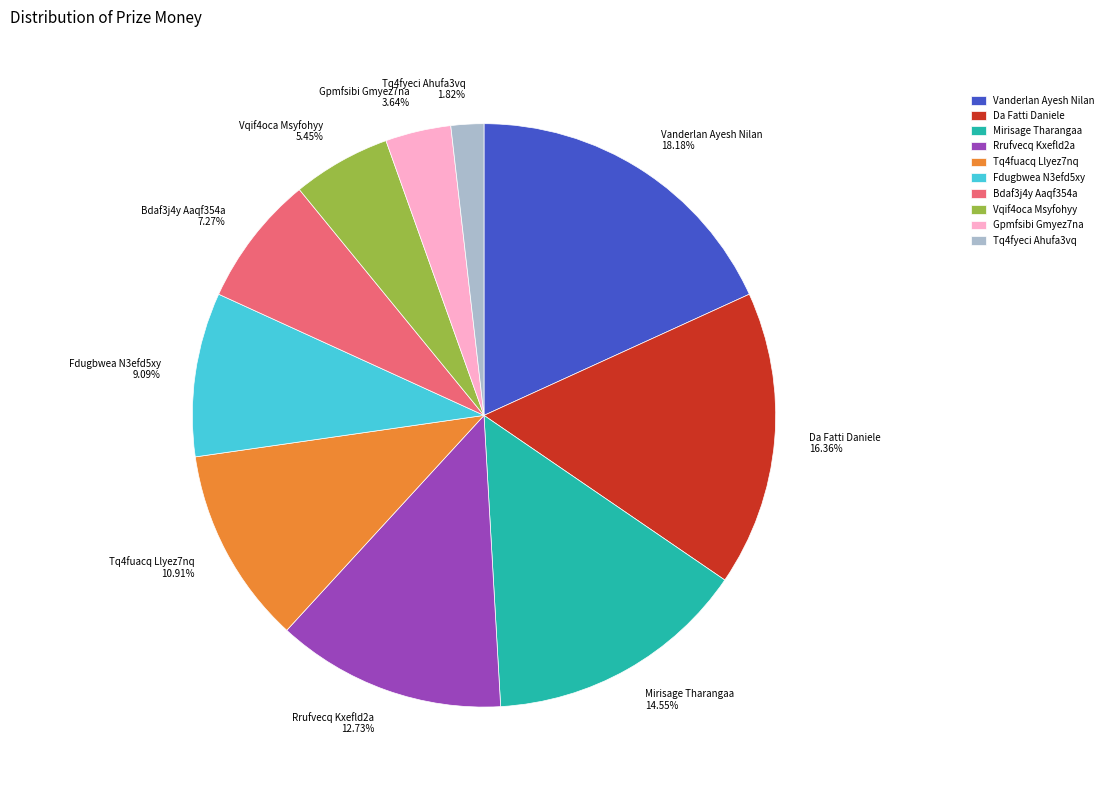

Approximately how many times larger is the value at Mirisage Tharangaa compared to Tq4fyeci Ahufa3vq?

8.0